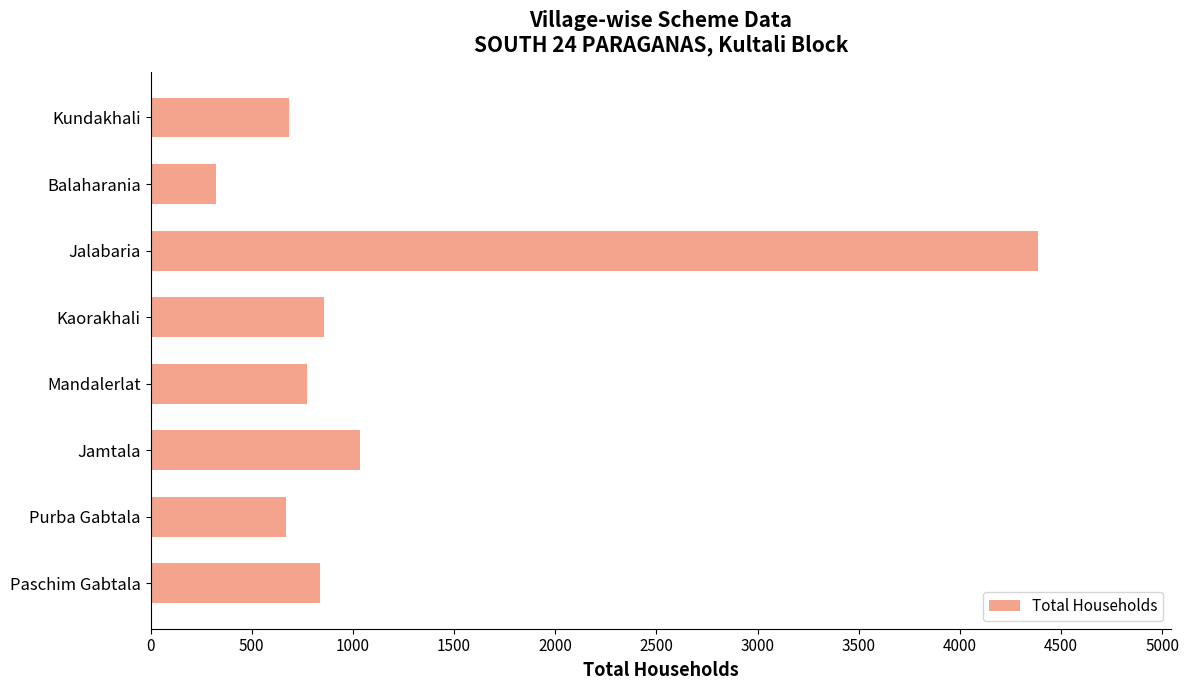

What is the label of the 3rd bar from the bottom?

Jamtala